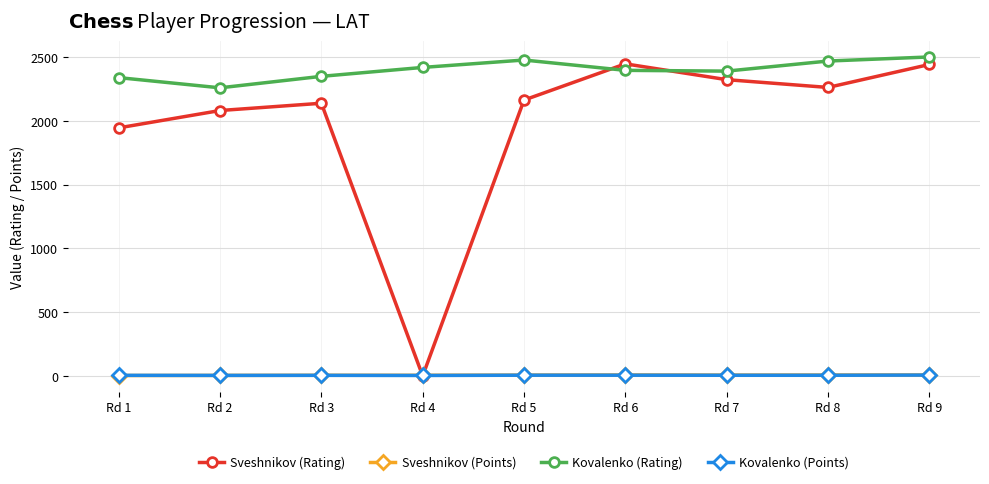

Which series has the largest total across all categories?

Kovalenko (Rating)